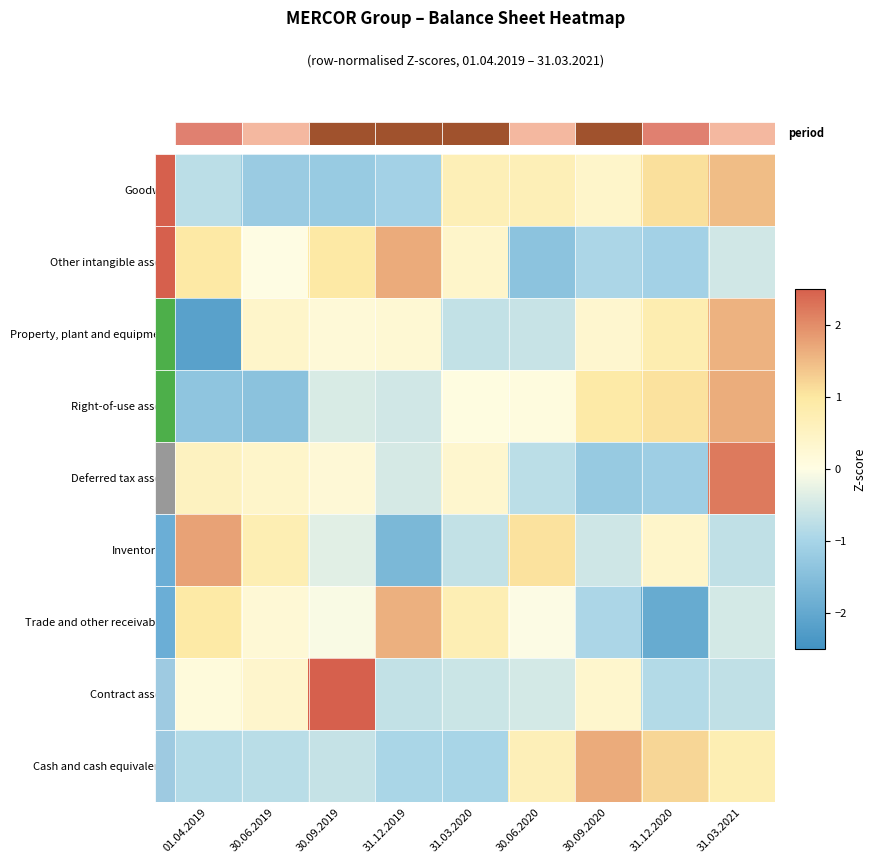

Which series changed the most between 30.09.2019 and 30.09.2020?

Cash and cash equivalents